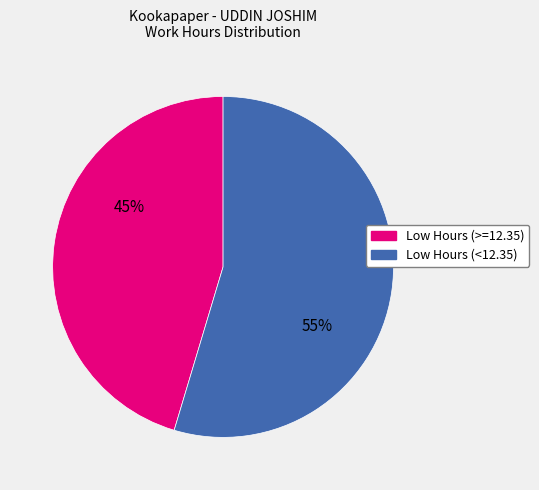

Is there a majority slice in this chart?

Yes